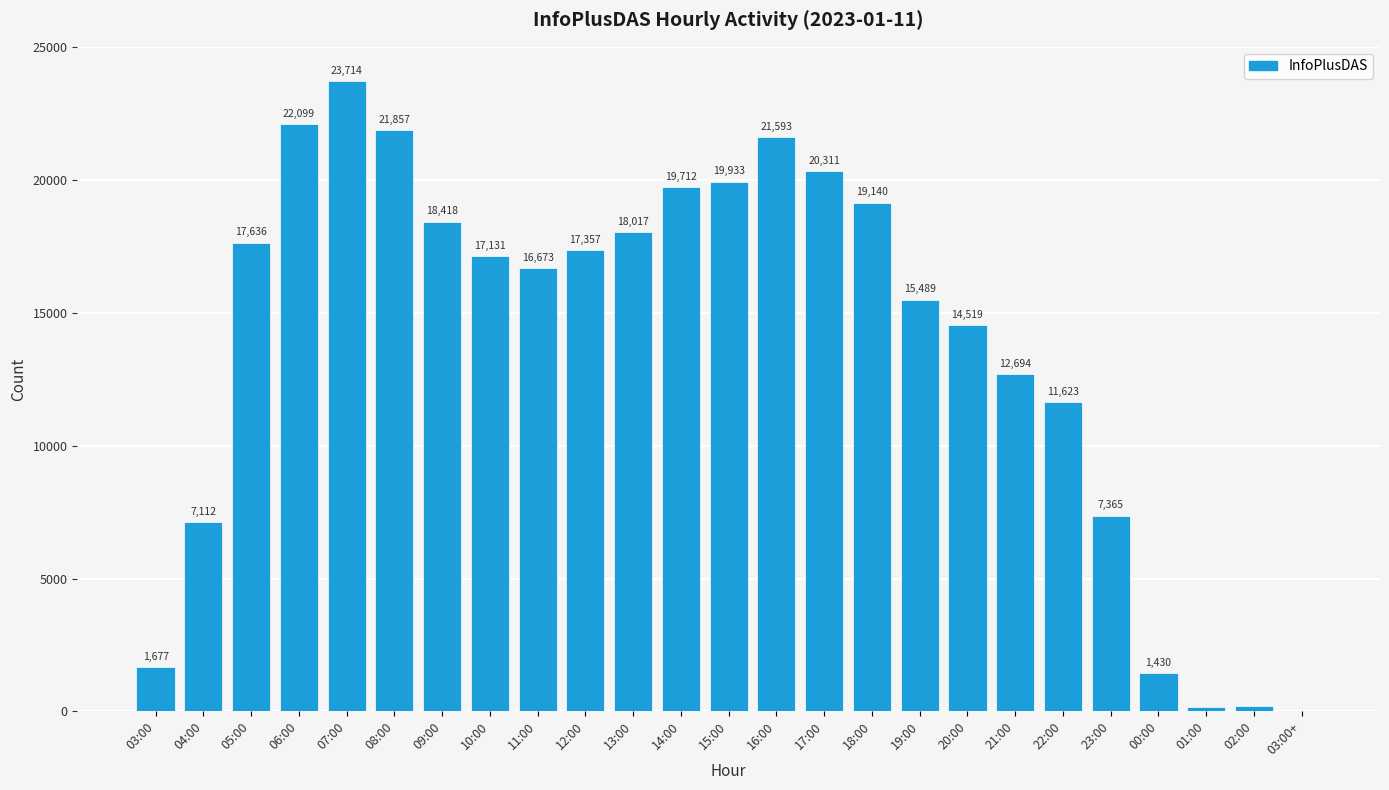

Reading left to right, extract all data points from this chart.

03:00=1677	04:00=7112	05:00=17636	06:00=22099	07:00=23714	08:00=21857	09:00=18418	10:00=17131	11:00=16673	12:00=17357	13:00=18017	14:00=19712	15:00=19933	16:00=21593	17:00=20311	18:00=19140	19:00=15489	20:00=14519	21:00=12694	22:00=11623	23:00=7365	00:00=1430	01:00=184	02:00=221	03:00+=3